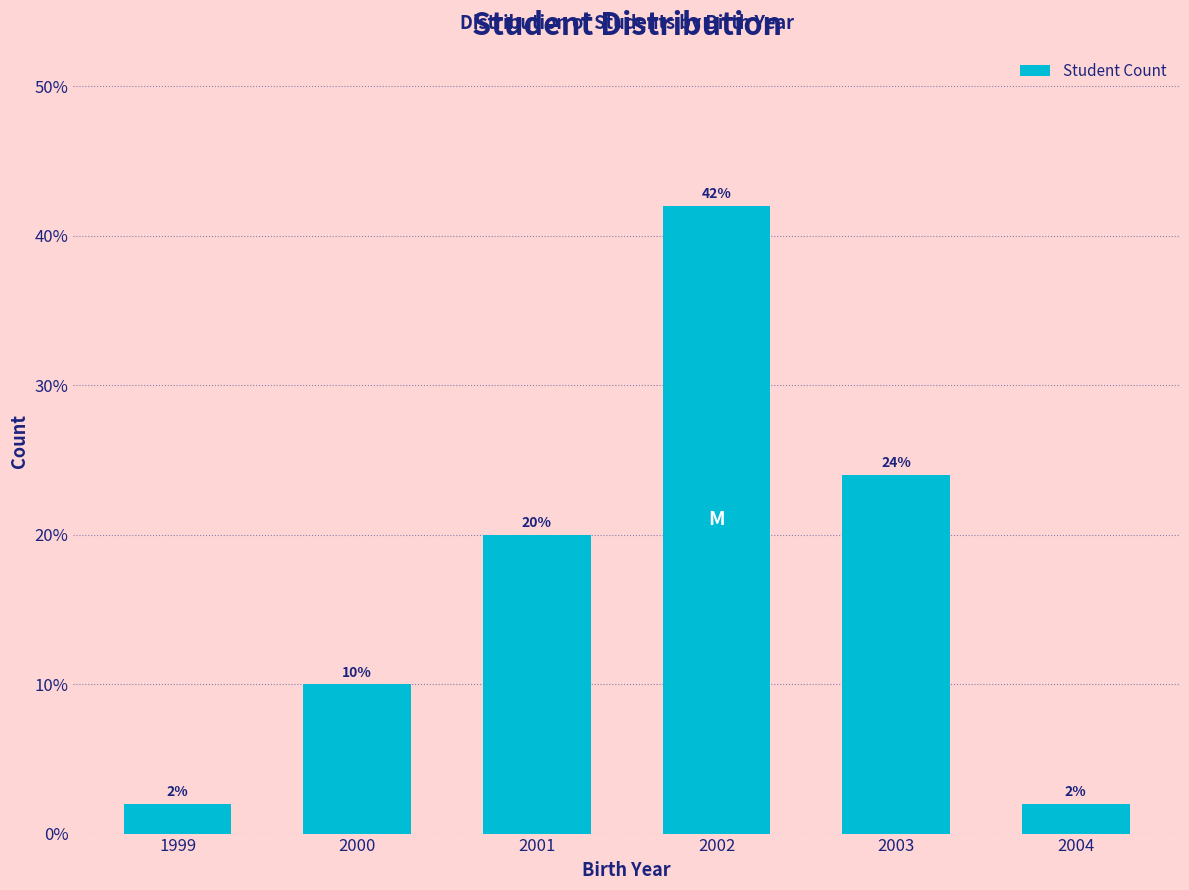

Reading right to left, extract all data points from this chart.

2004=2	2003=24	2002=42	2001=20	2000=10	1999=2